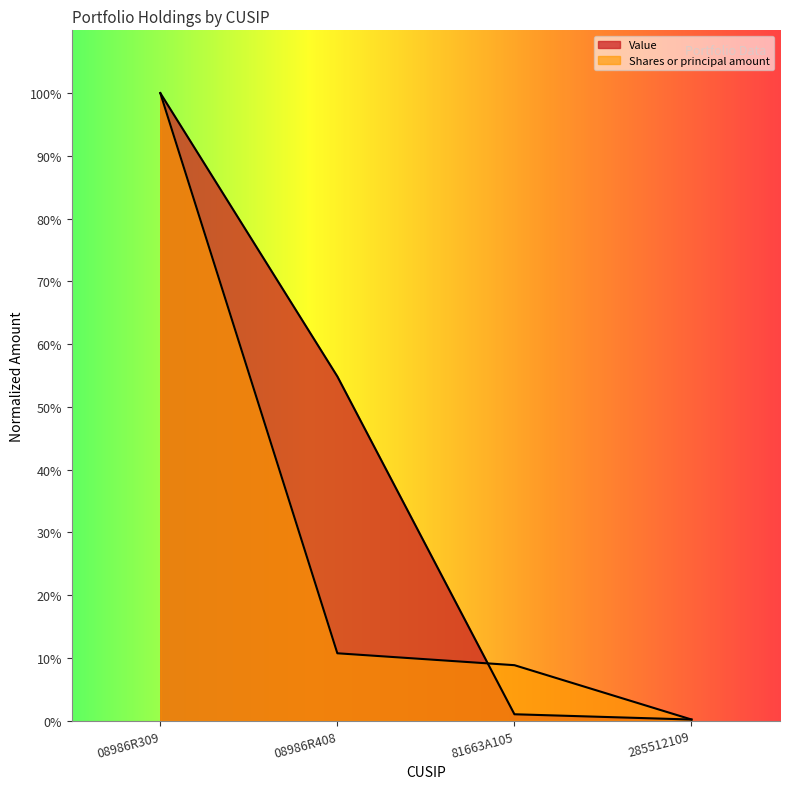

Does the chart have visible grid lines?

No